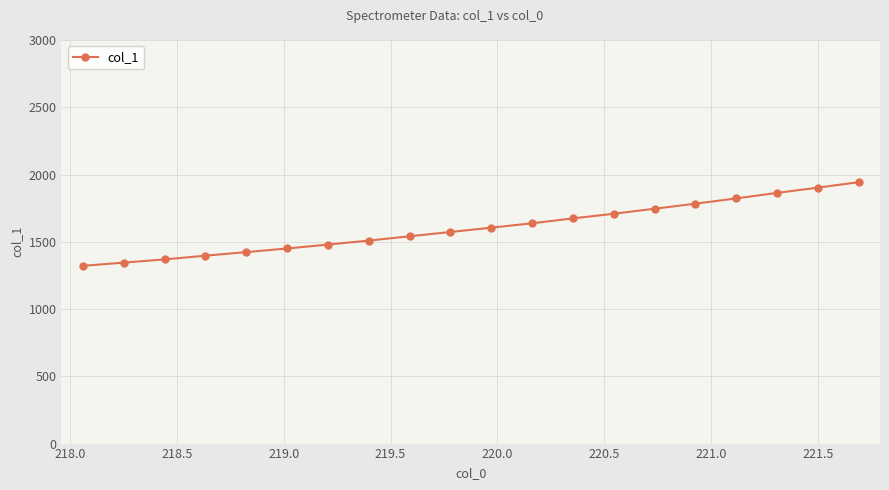

What is the value of the 7th point from the left?

1479.5